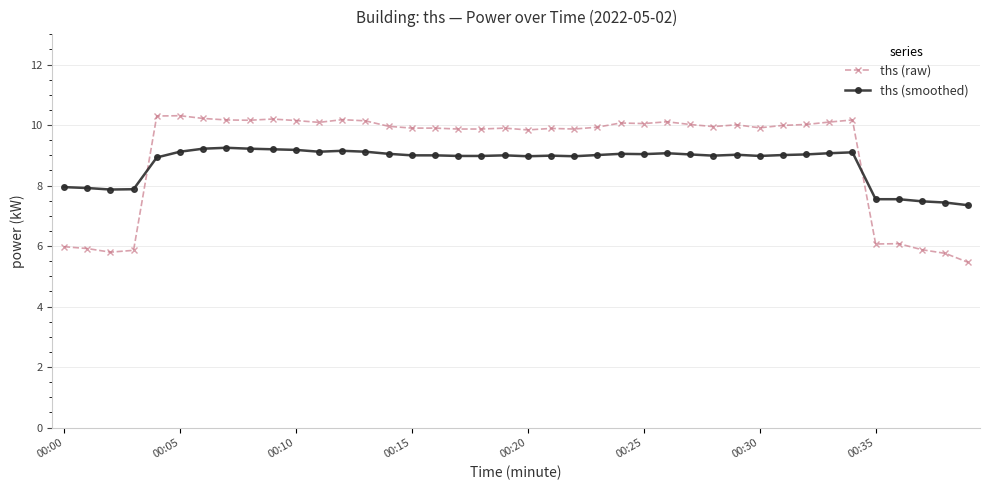

What is the value of the ths (raw) point at the 18th from the left?

9.9